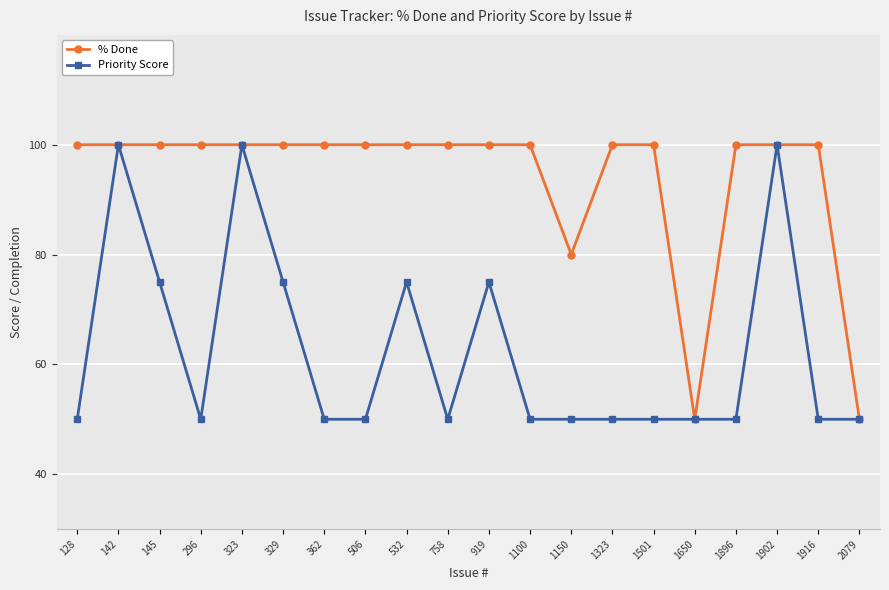

What is the difference between the maximum and minimum values in the Priority Score series?

50